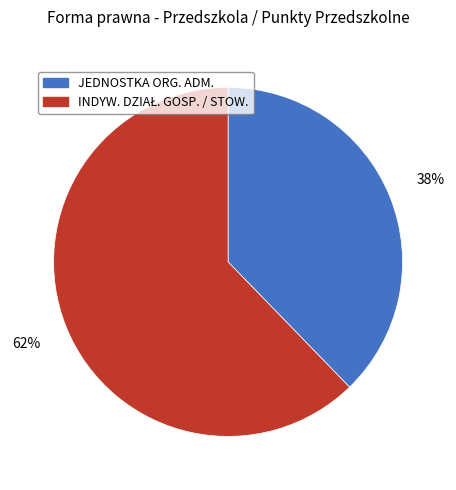

To the nearest percent, what is the average slice percentage?

50%